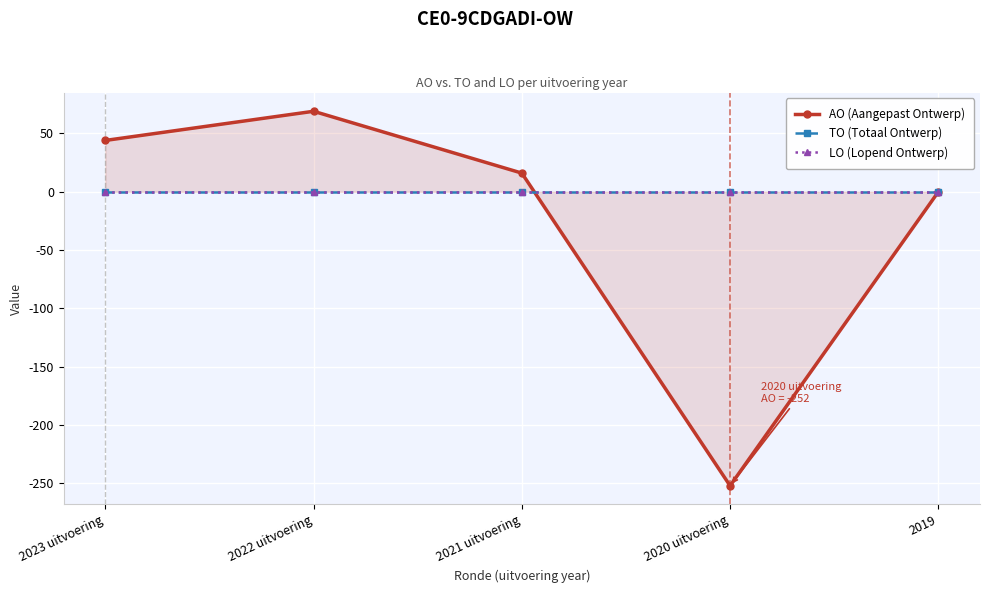

Is this an area chart (filled region under the line)?

No